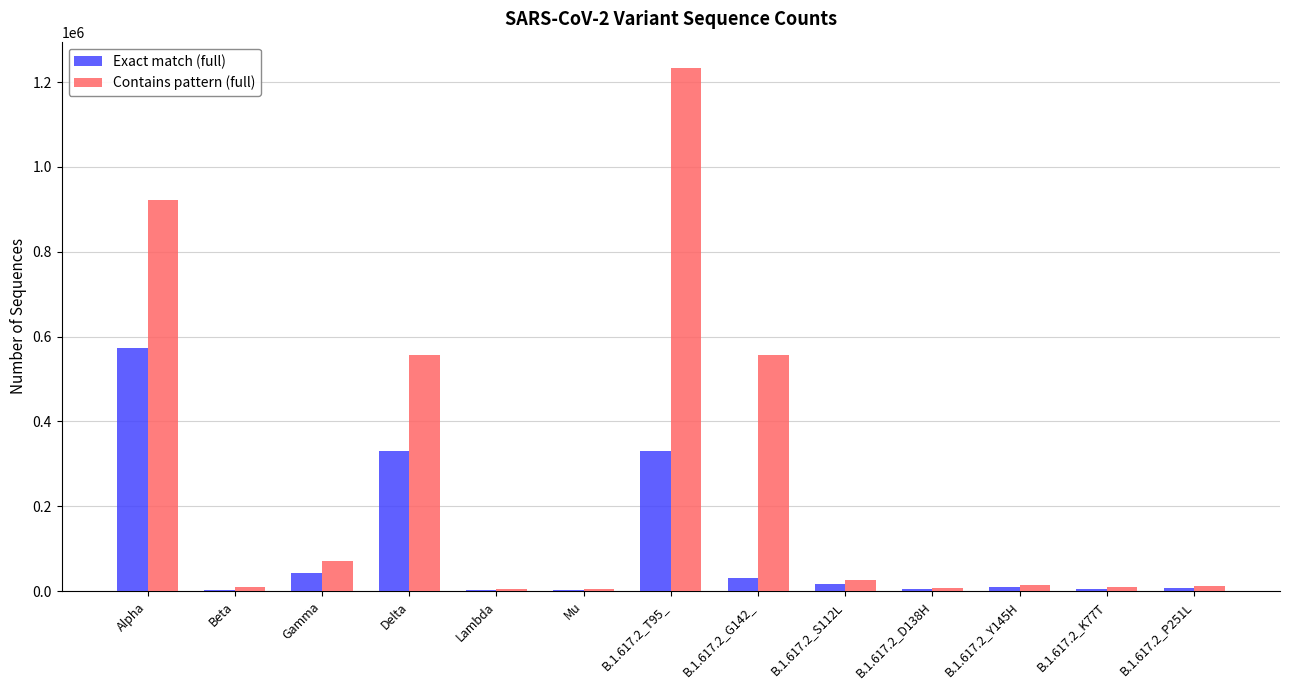

Which category has the highest value across all series?

B.1.617.2_T95_